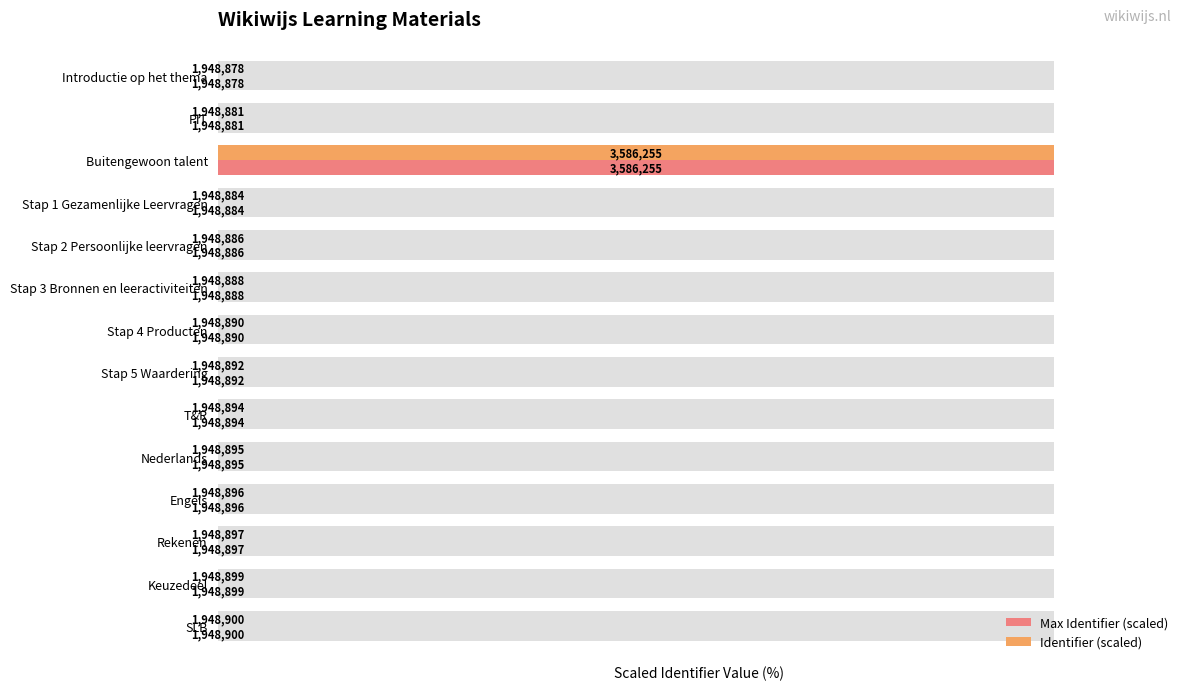

Which has a higher value, Stap 4 Producten or Stap 5 Waardering?

Stap 5 Waardering